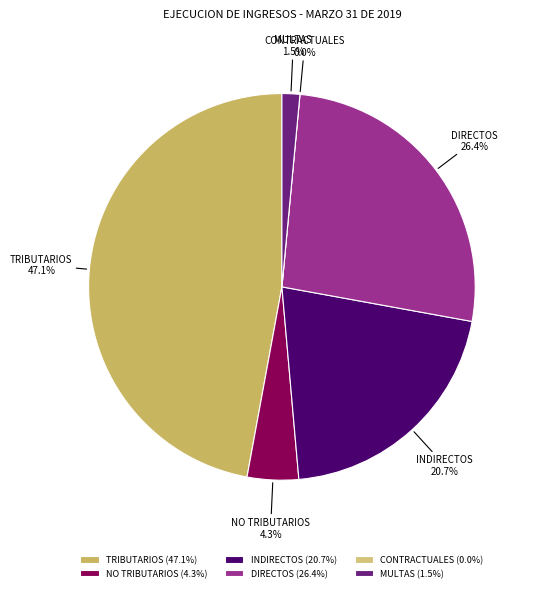

Rank the categories by value from lowest to highest.

CONTRACTUALES, MULTAS, NO TRIBUTARIOS, INDIRECTOS, DIRECTOS, TRIBUTARIOS